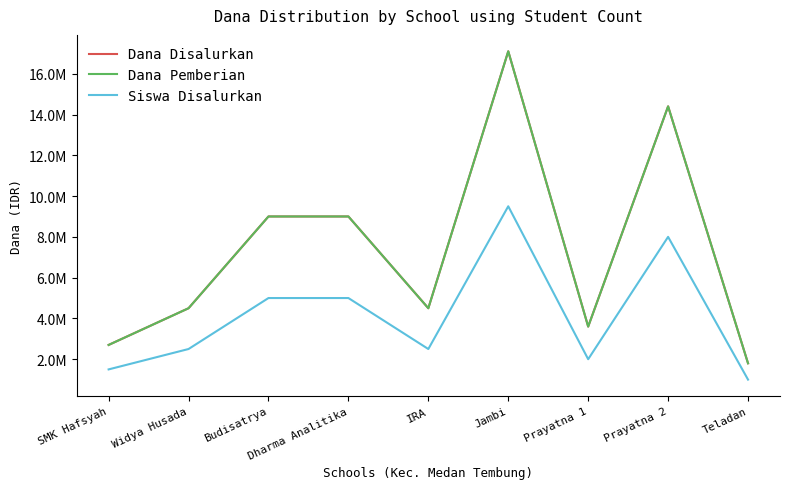

Where does the Dana Pemberian series first go above 4500000?

Budisatrya